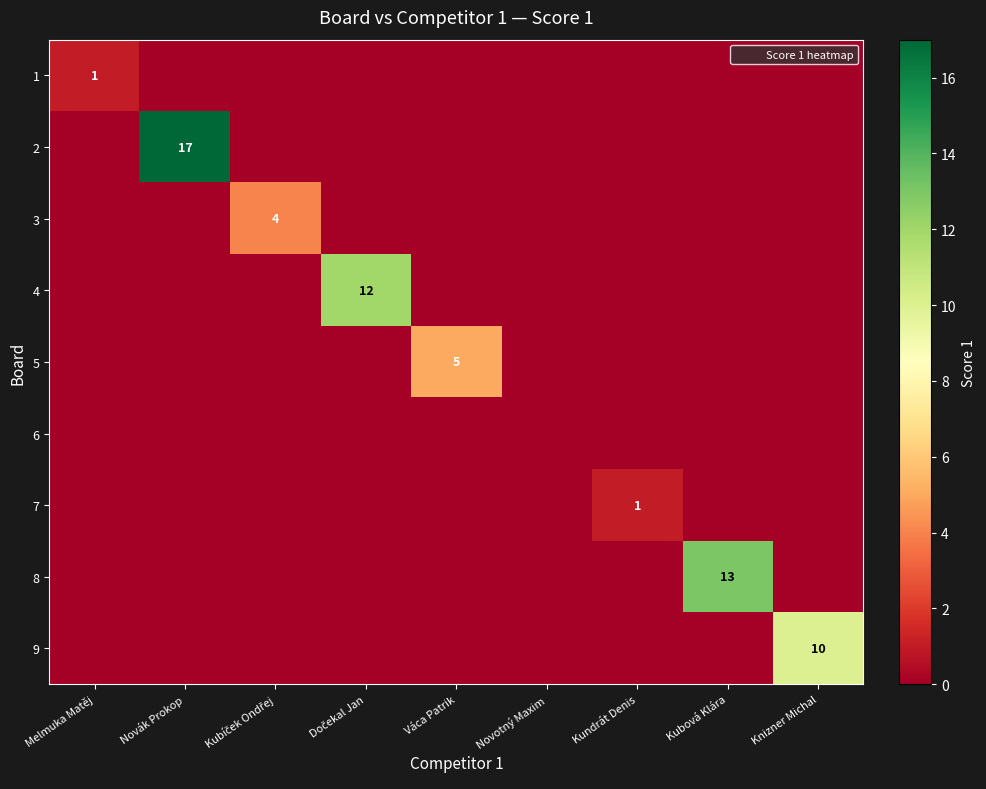

Is the value of 8 at Kundrát Denis greater than the value of 9 at Melmuka Matěj?

No